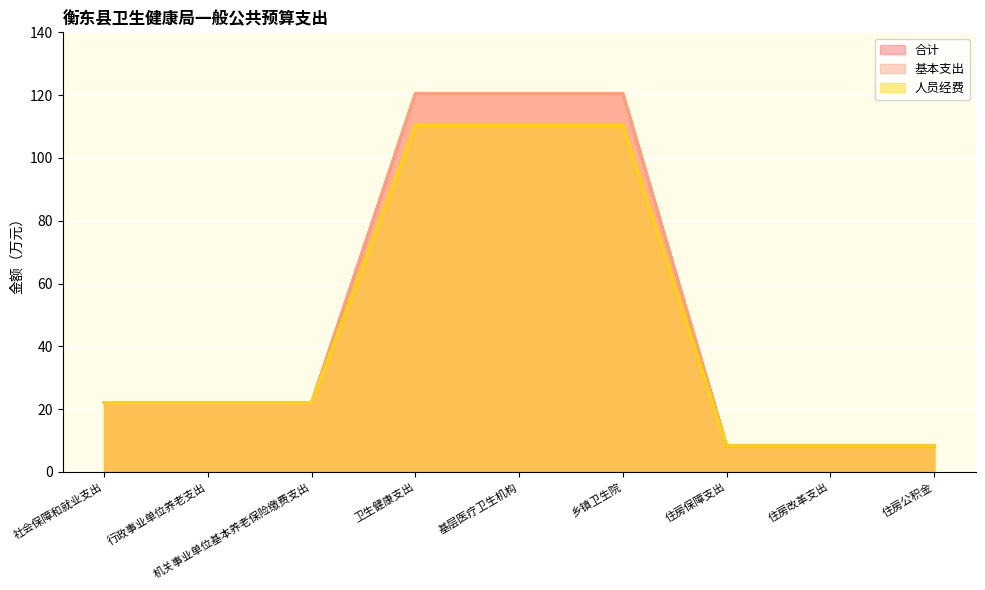

What is the label of the 9th point from the left?

住房公积金